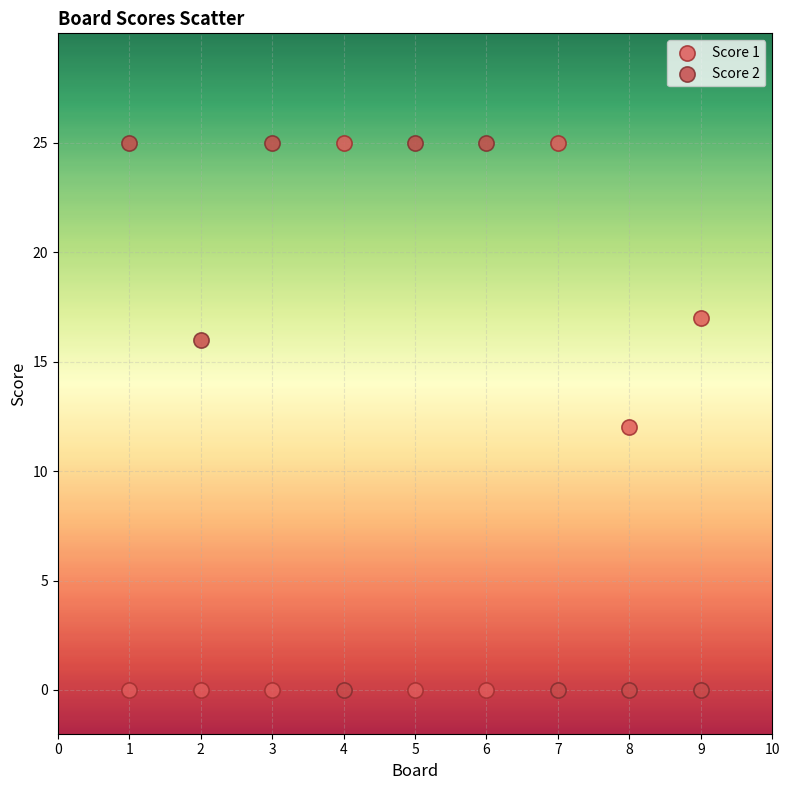

What is the X range (max minus min) for the scatter plot?

8